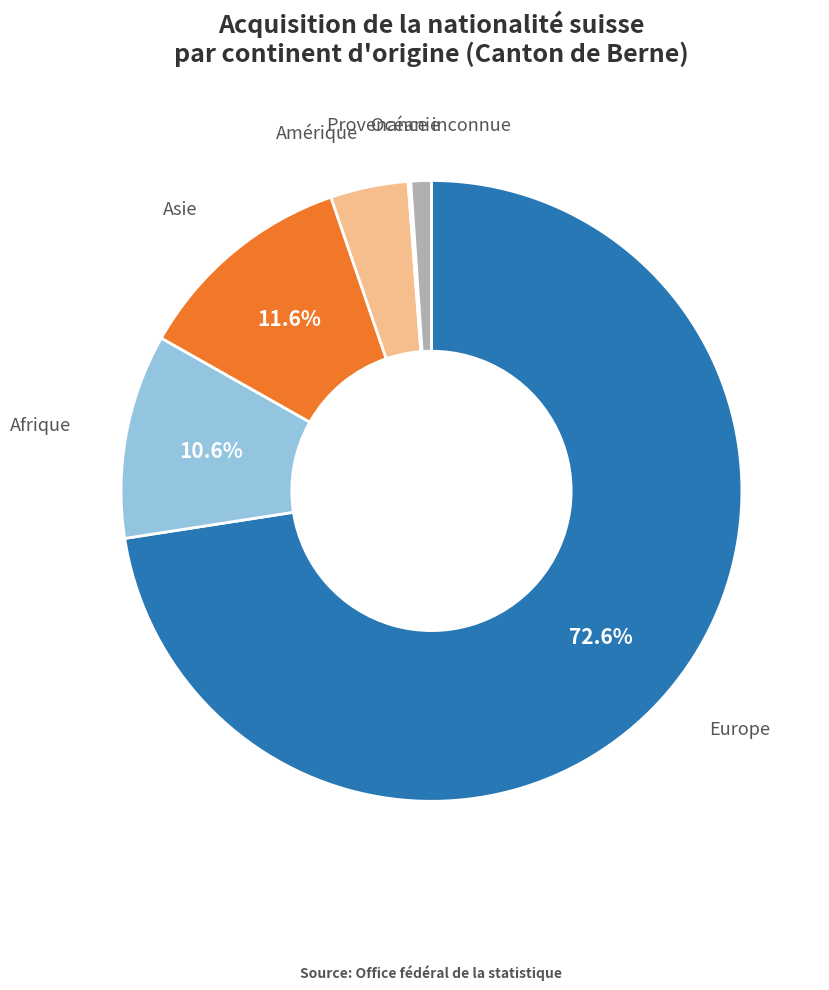

True or false: Afrique accounts for 11% of the total.

True